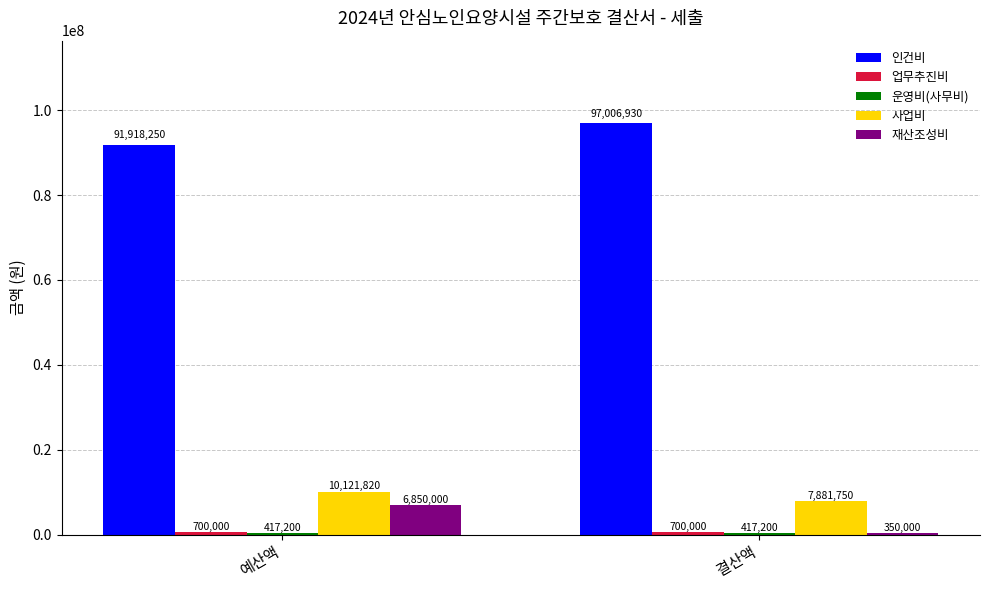

What is the minimum value for 인건비?

91918250